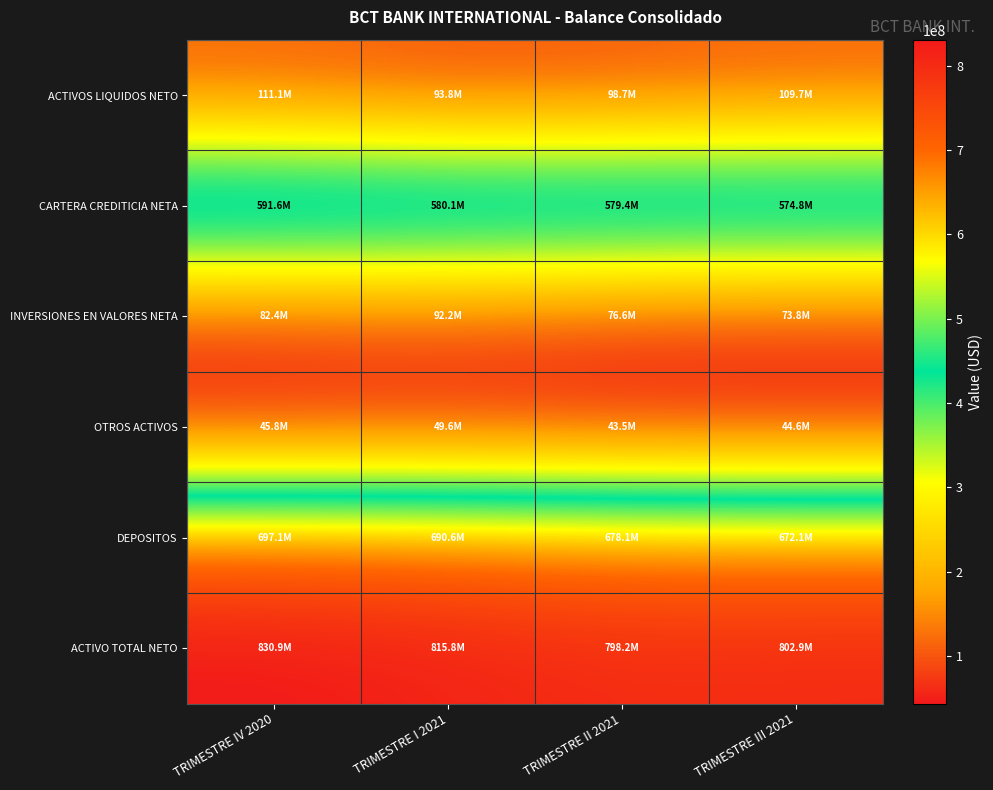

Which series has the widest spread of values?

ACTIVO TOTAL NETO